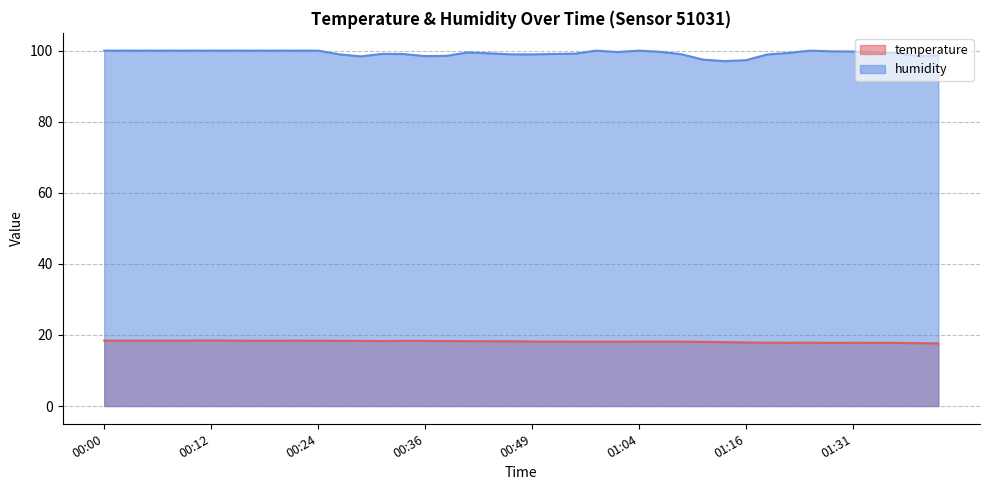

True or false: humidity and temperature intersect in this chart.

False